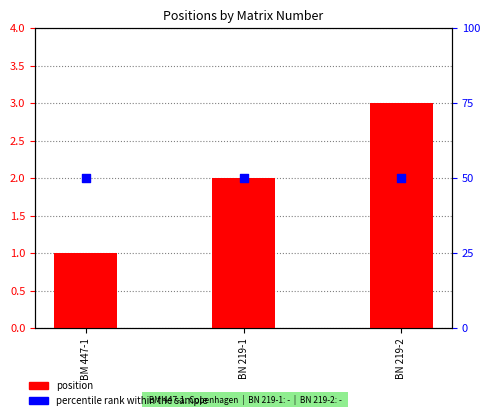

What is the total value across all series at BN 219-1?

52